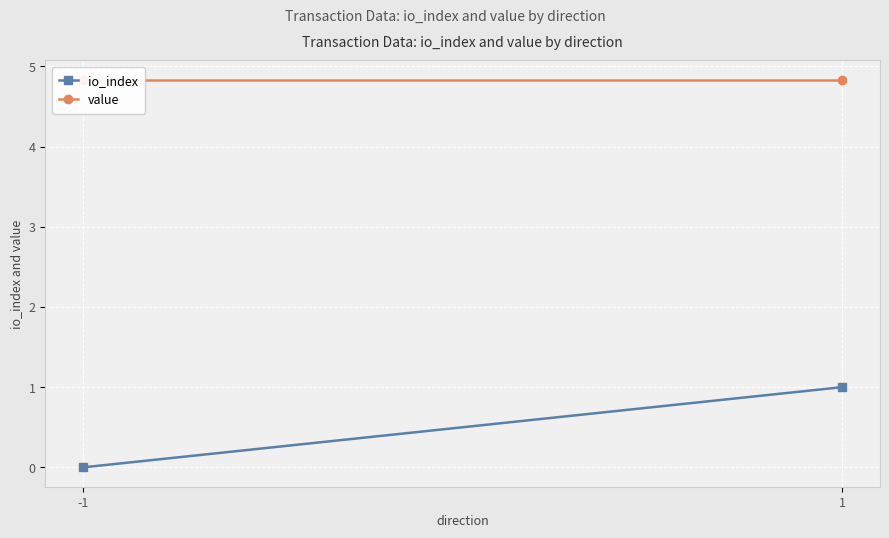

True or false: io_index has a value of 0.0 at -1.

True